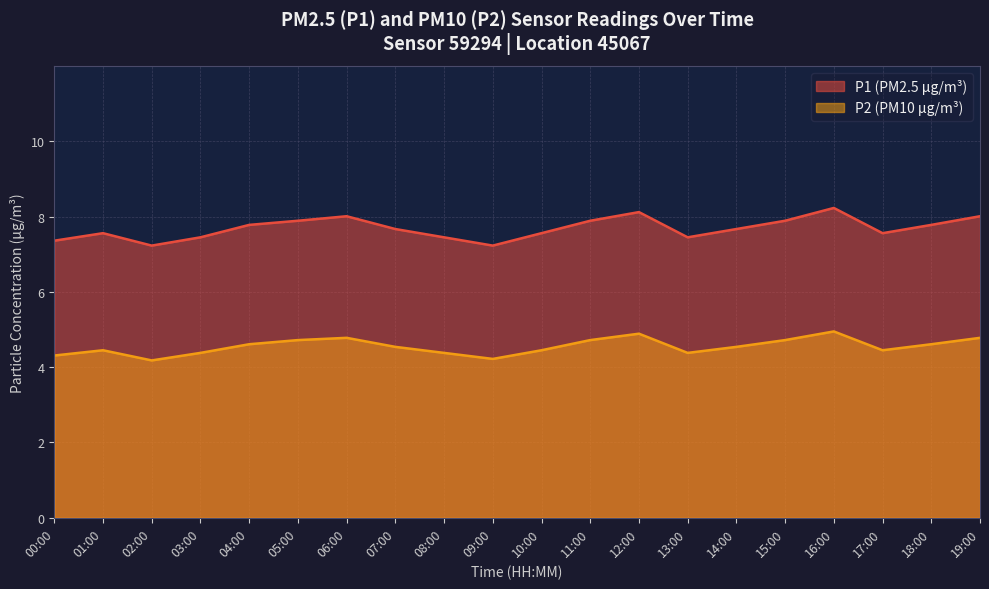

What is the difference between the highest and lowest values at 17:00?

3.1